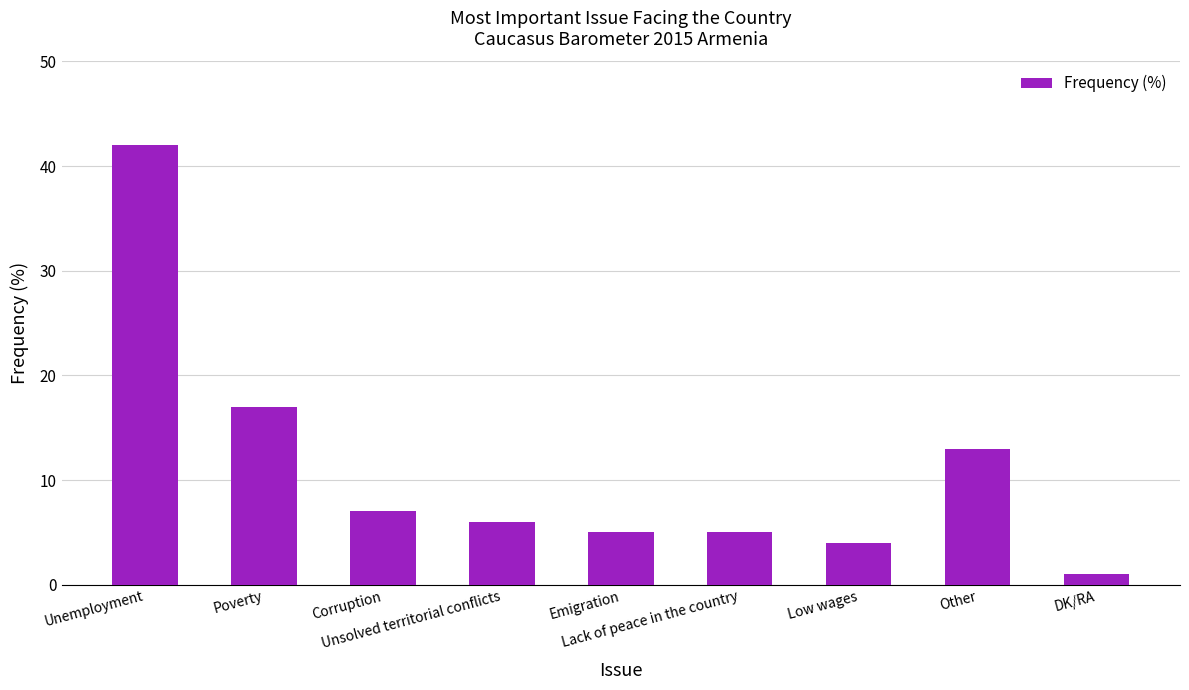

Where does the data first go above 6?

Unemployment